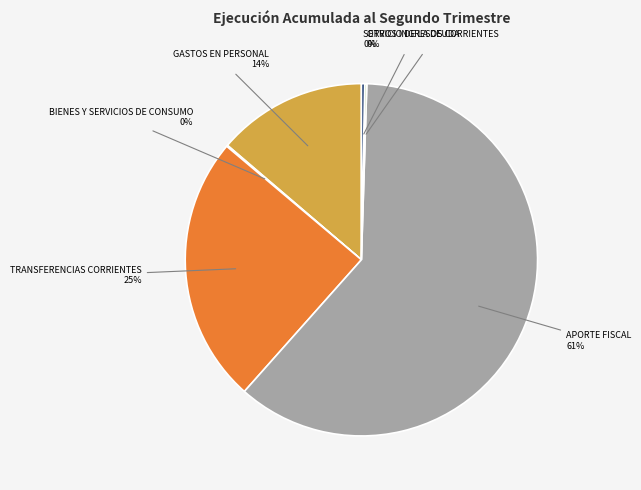

To the nearest percent, what is the difference between the largest and smallest slice percentages?

61%